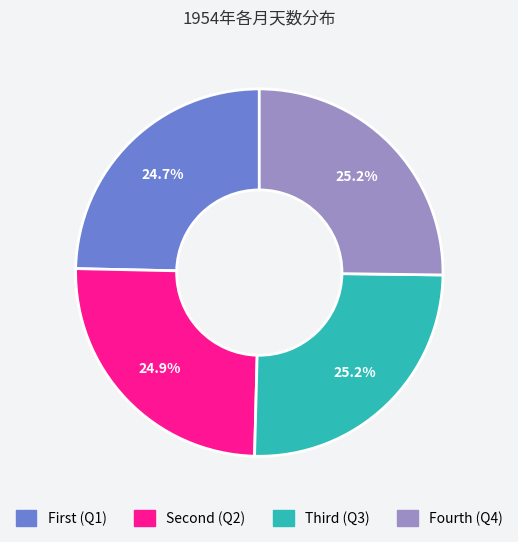

Count the number of slices in the pie.

4